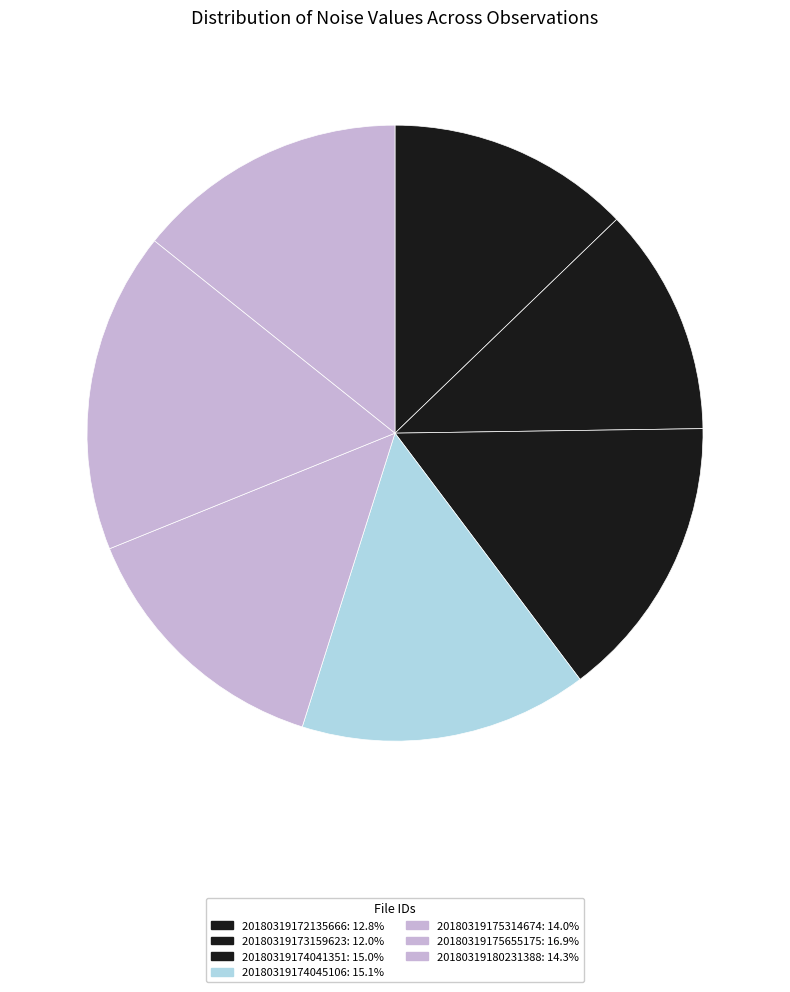

What percentage do 20180319174045106 and 20180319180231388 together represent?

29.4%